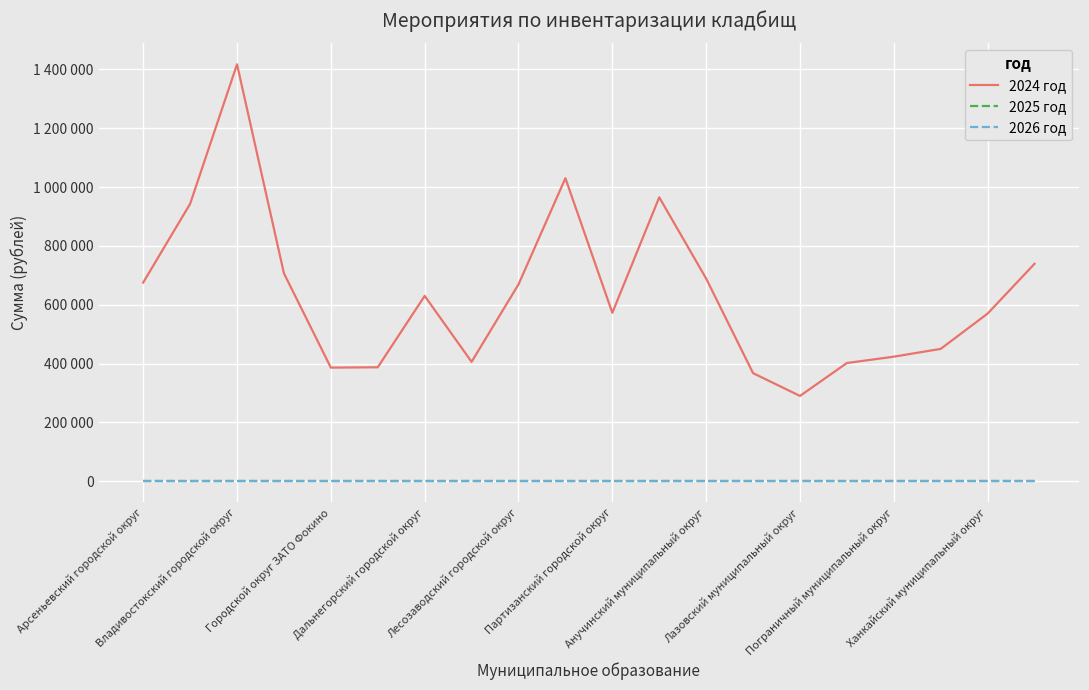

Does the chart have visible grid lines?

Yes